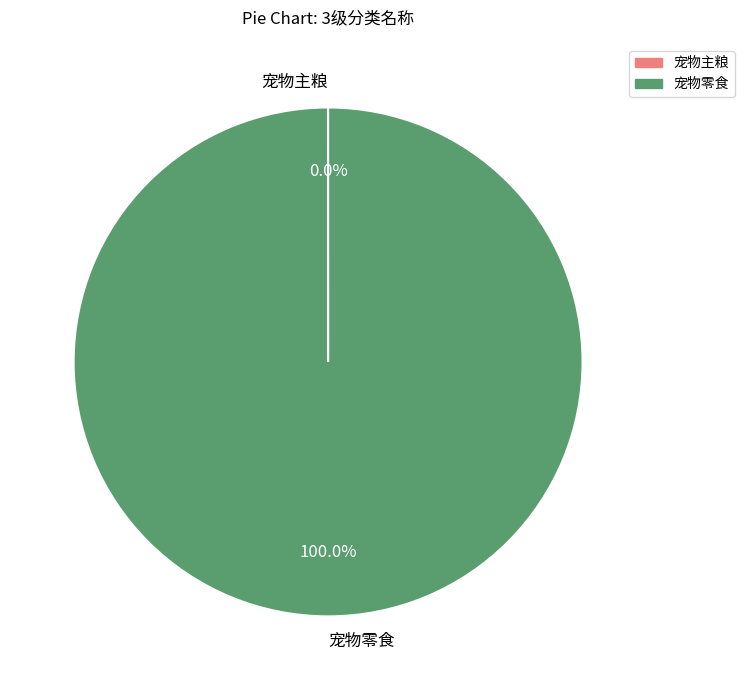

Which slice represents more than half of the pie?

宠物零食